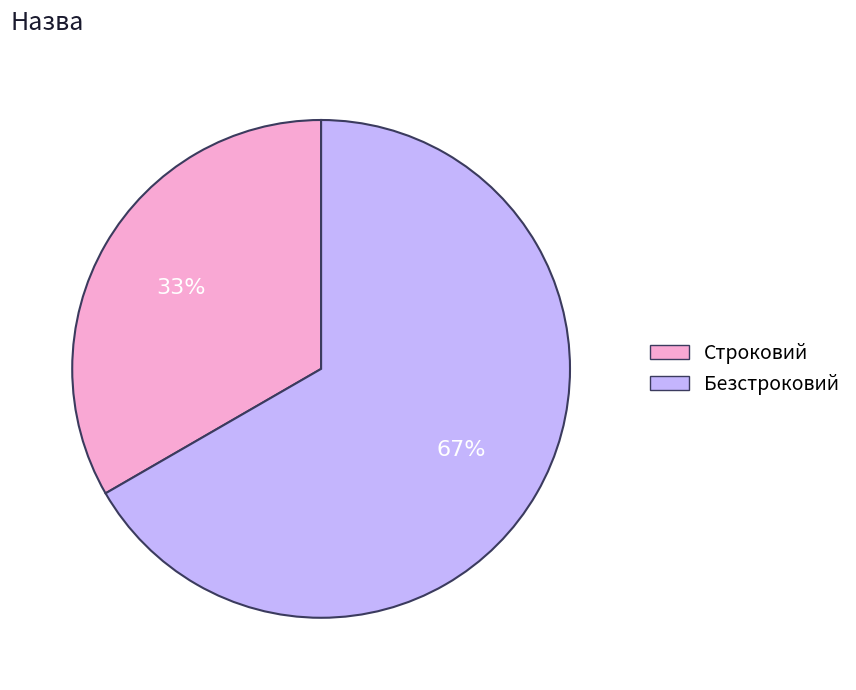

Which has a higher value, Безстроковий or Строковий?

Безстроковий